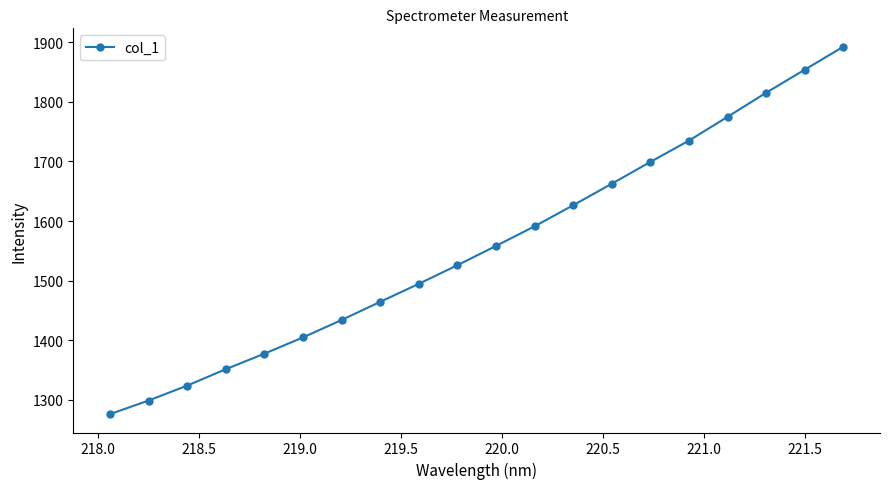

What is the difference between the second highest and minimum values?

578.0